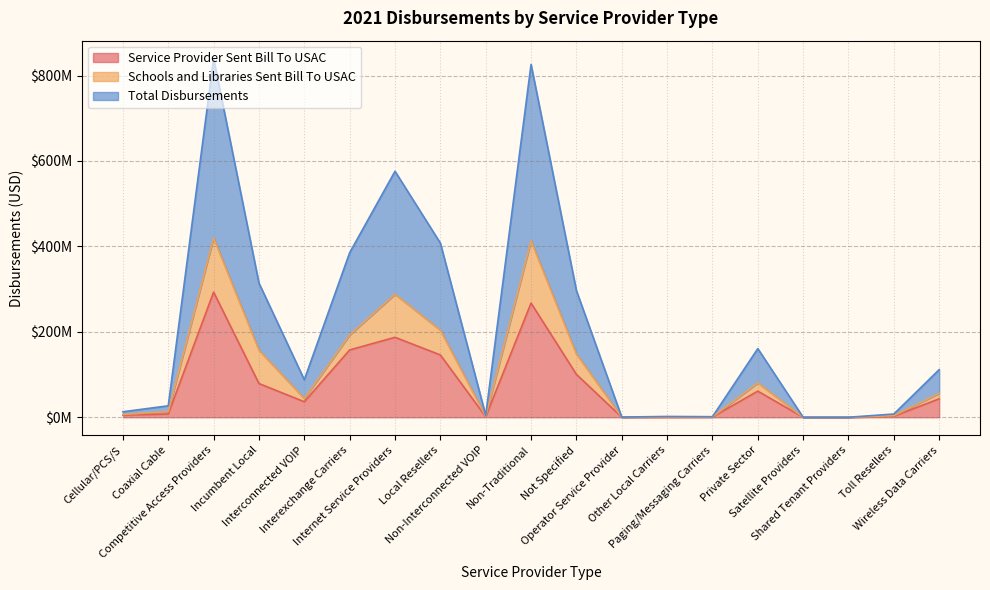

What is the value of the Service Provider Sent Bill To USAC point at the 7th from the left?

187168986.0